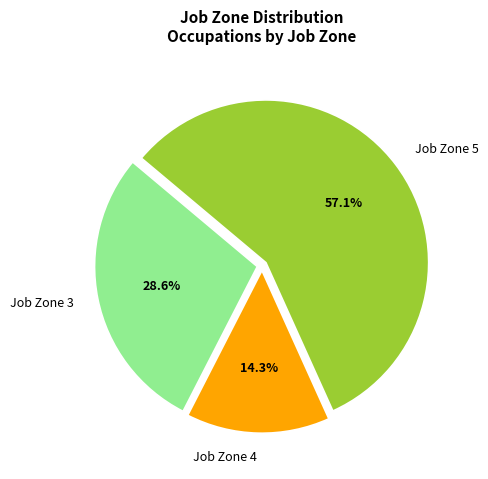

Is there a majority slice in this chart?

Yes